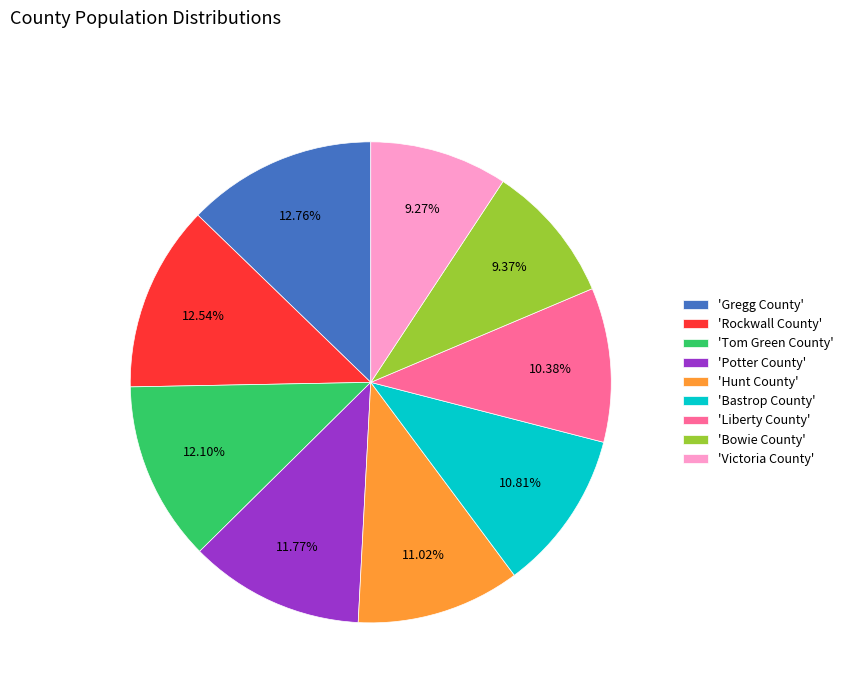

Does any single category account for the majority?

No